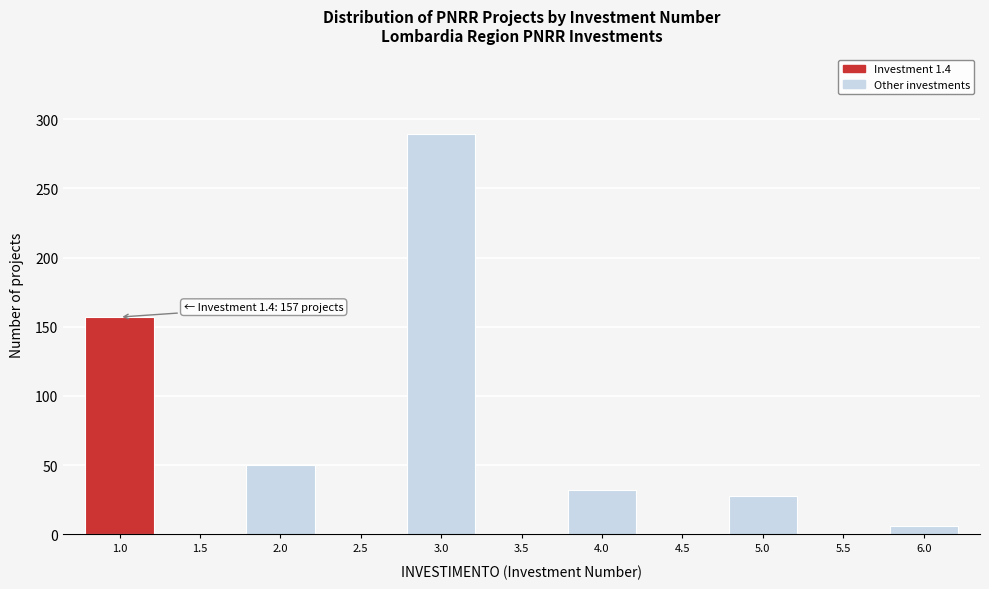

Reading left to right, list all the values displayed in this chart.

1.0=157	1.5=0	2.0=50	2.5=0	3.0=289	3.5=0	4.0=32	4.5=0	5.0=28	5.5=0	6.0=6